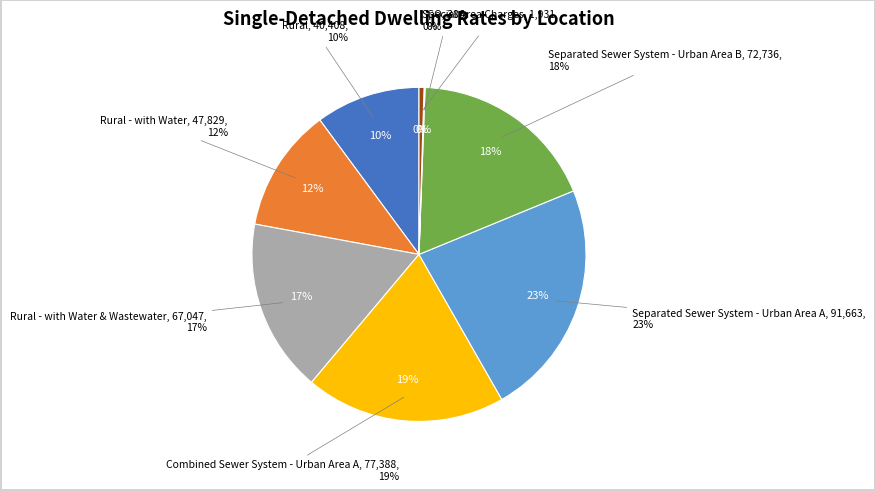

Combined, do Rural - with Water and Separated Sewer System - Urban Area B account for over 50%?

No